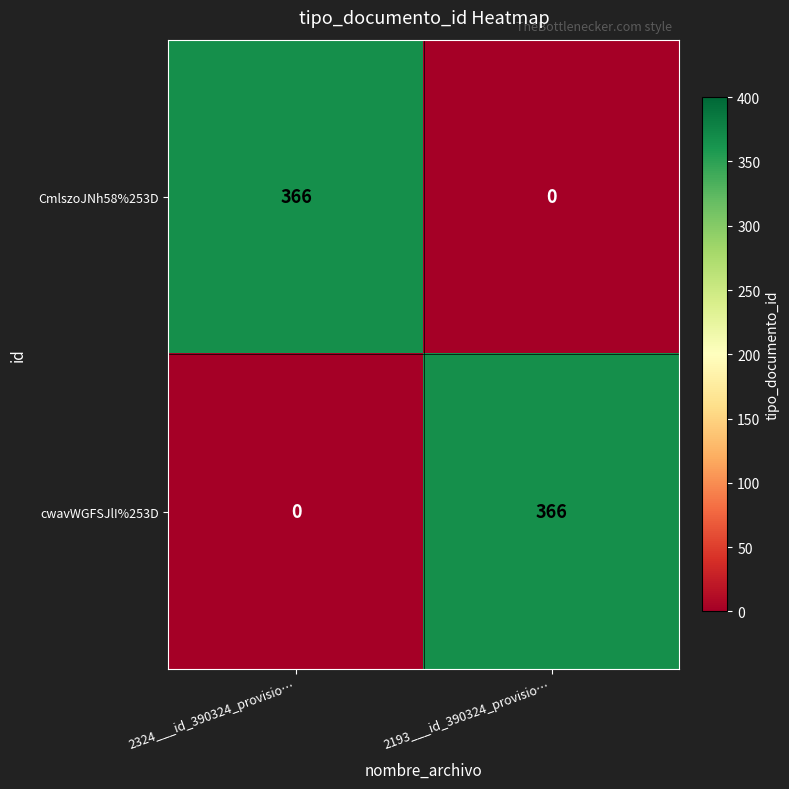

What is the average value of the cwavWGFSJlI%253D series?

183